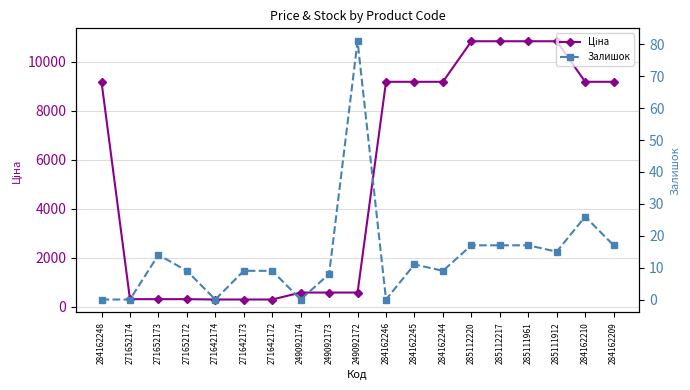

Rank the series by their maximum value, from lowest to highest.

Залишок, Ціна